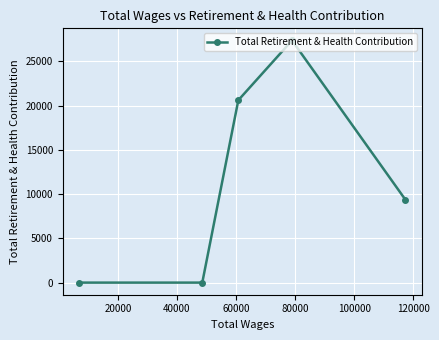

What is the average value?

11476